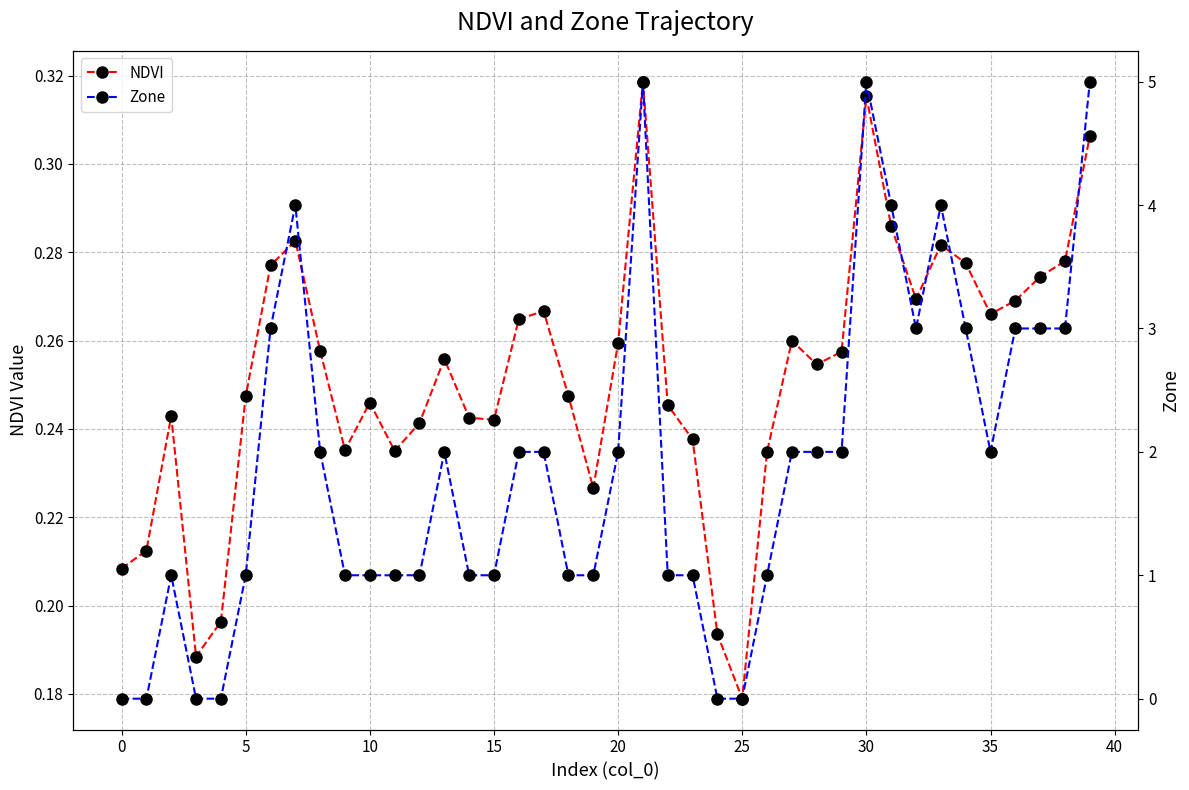

List the series in order of their overall mean, highest first.

Zone, NDVI